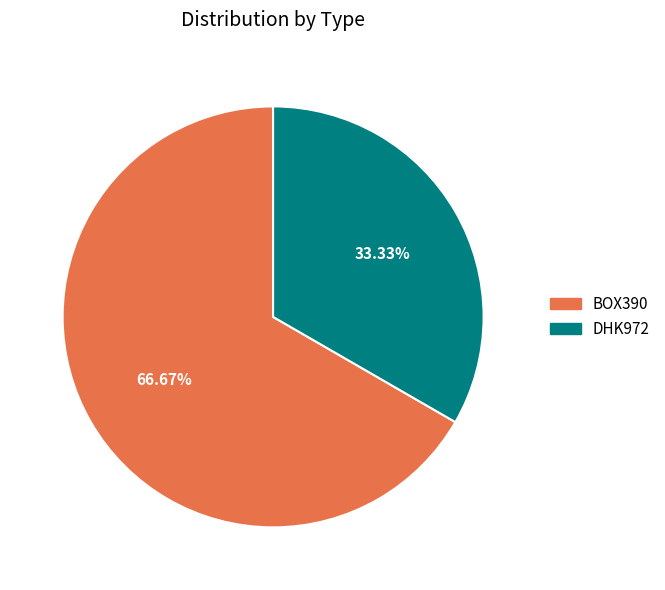

How many segments does this pie chart have?

2